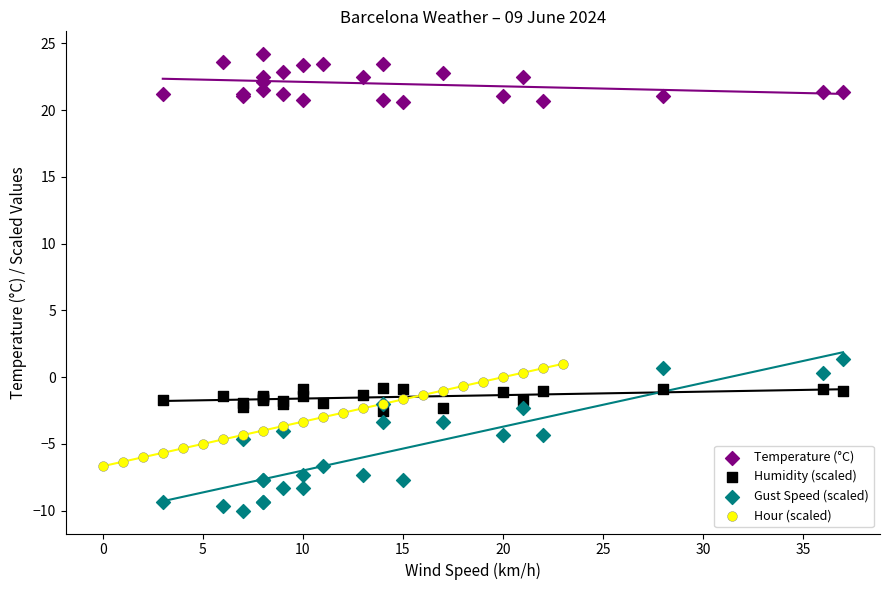

Which series contains the lowest Y value?

Gust Speed (scaled)